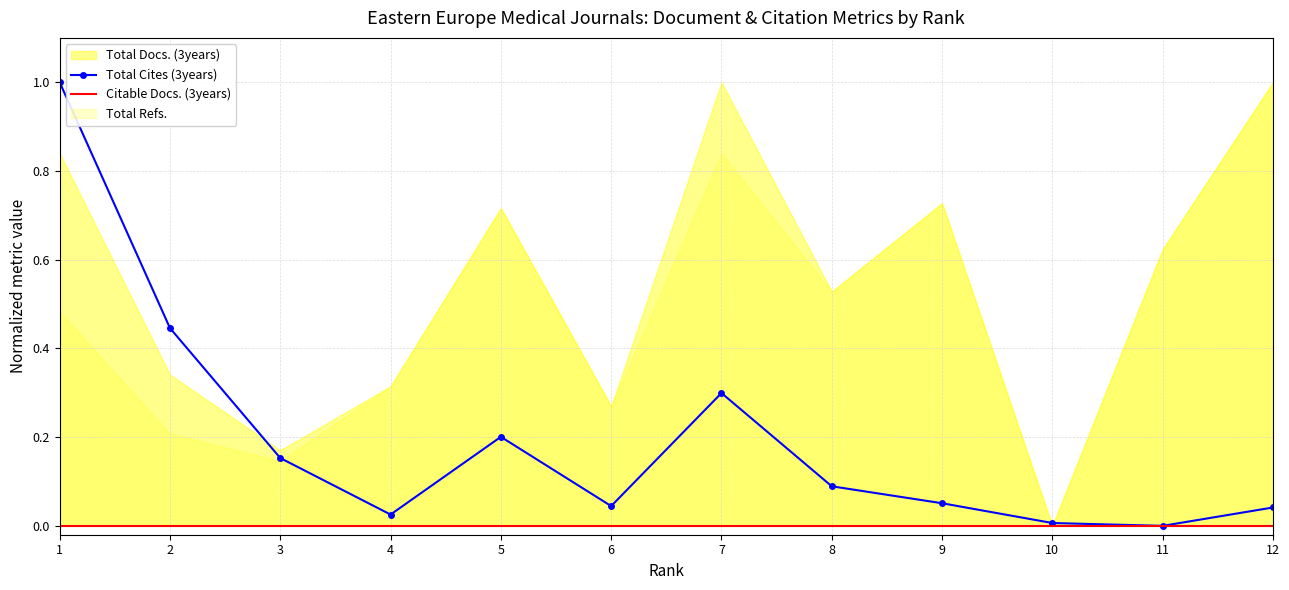

Which category has the lowest value across all series?

11